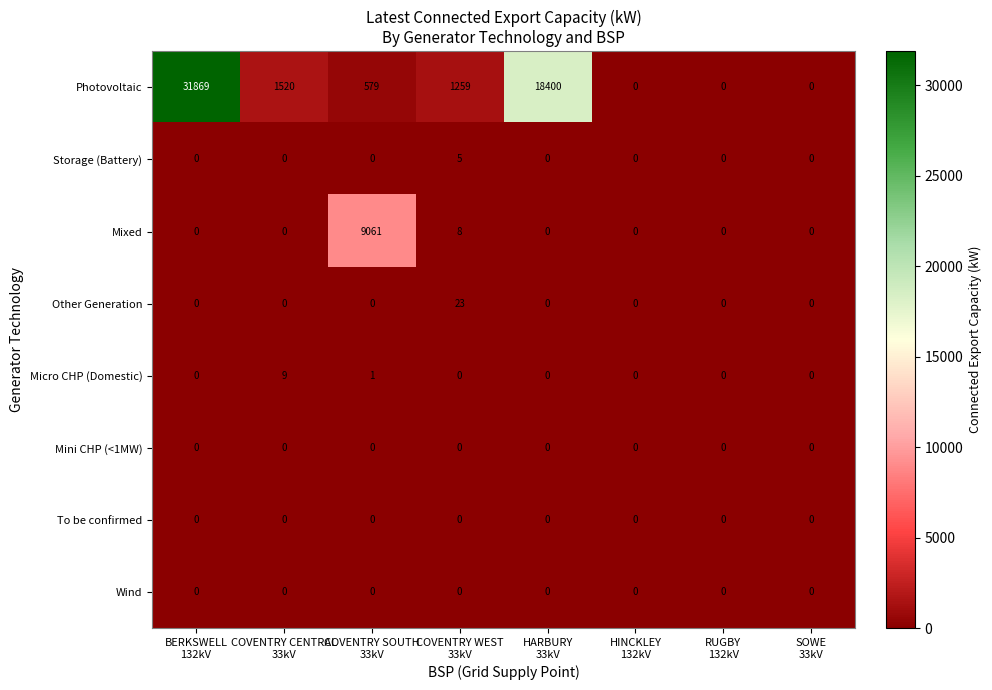

What is the maximum value shown in the chart?

31869